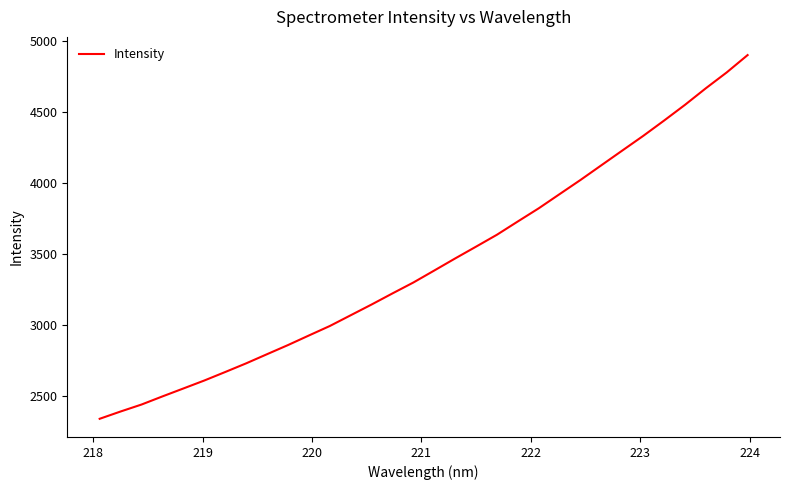

How many values are below 3384?

16